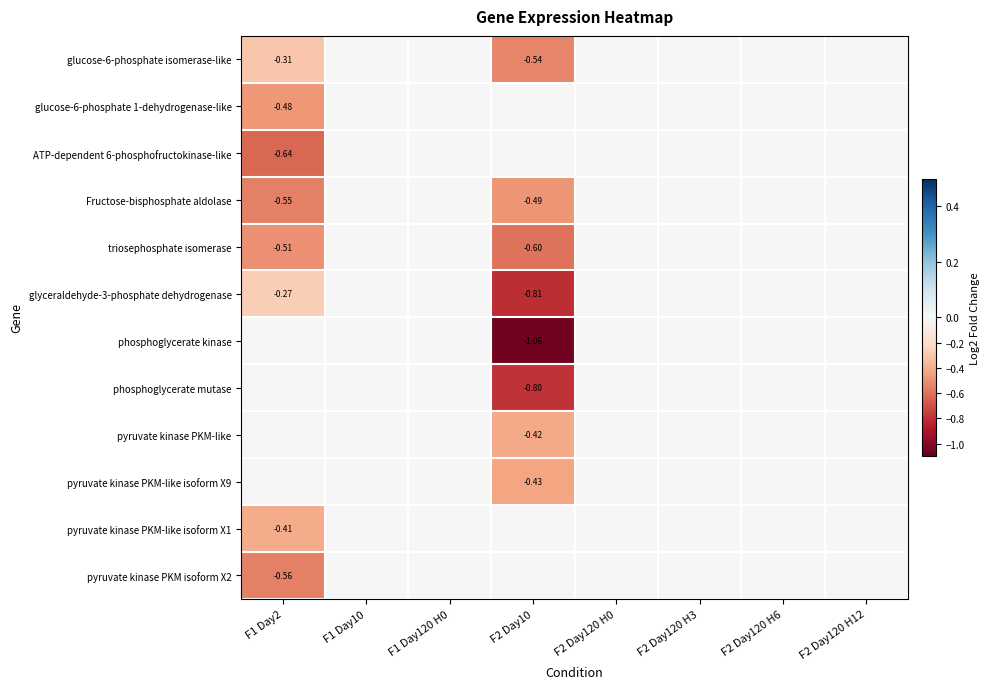

Is it true that Fructose-bisphosphate aldolase equals -0.4 at F2 Day120 H6?

False